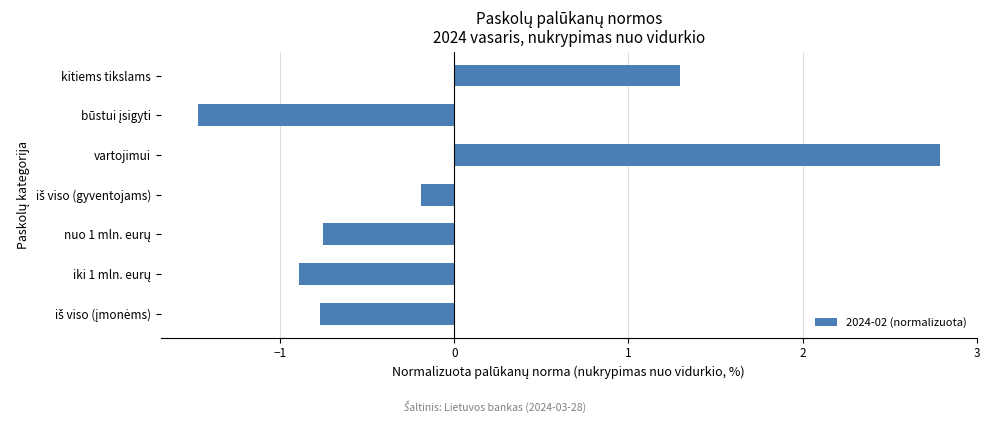

True or false: the data shows 1.3 at kitiems tikslams.

True